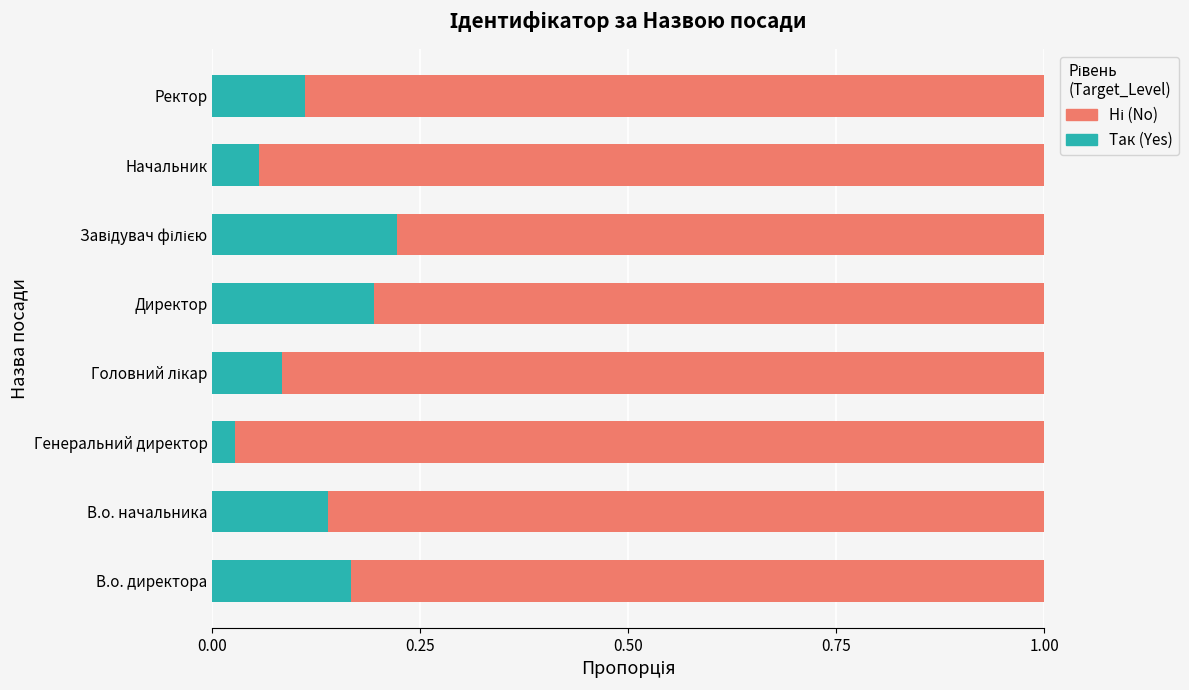

At which label does Так (Yes) reach its minimum?

Генеральний директор